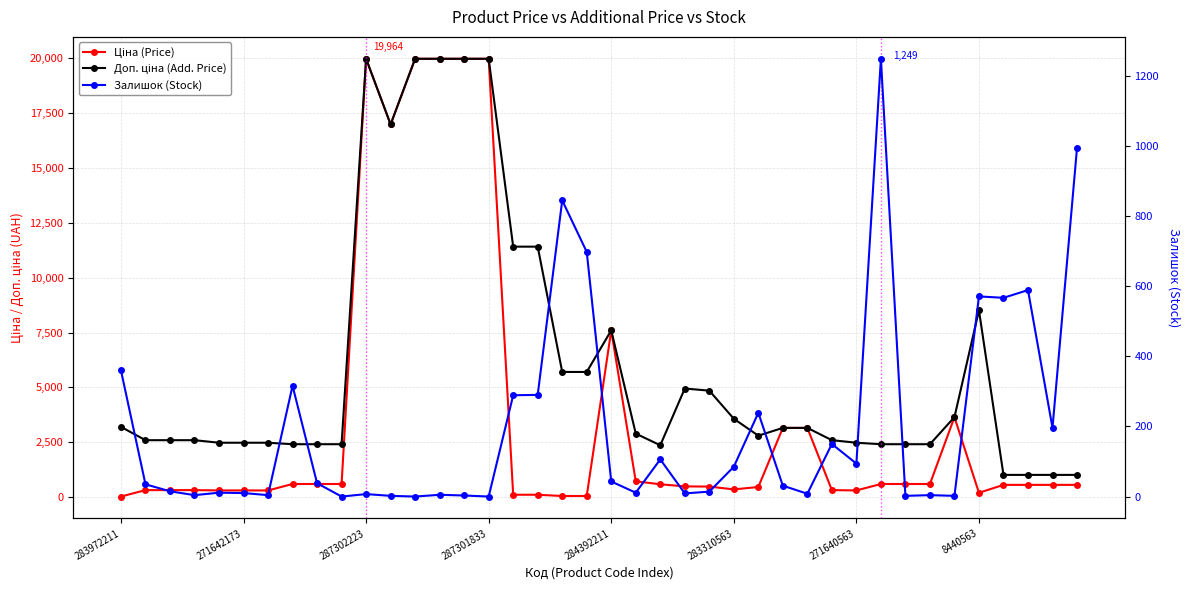

What is the spread (max minus min) of values at 14?

19961.2